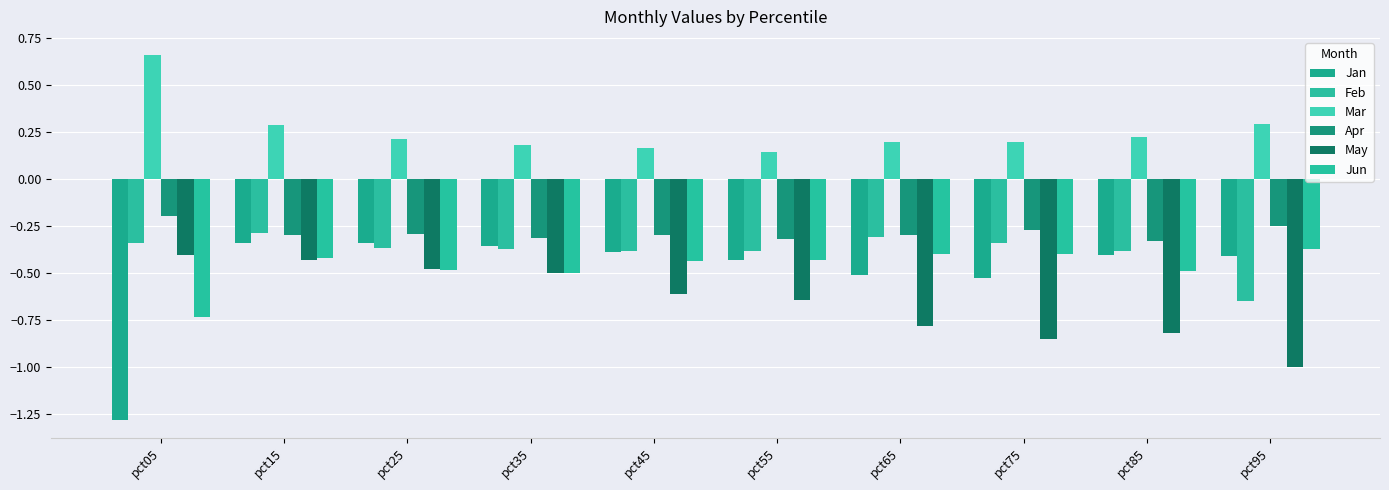

Which series has the widest spread of values?

Jan